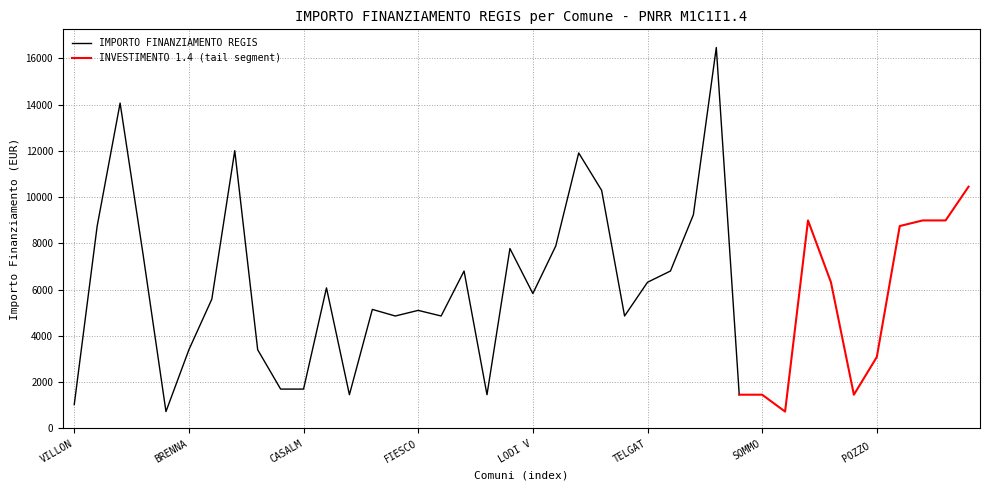

What position from the left is PORLEZZA?

25